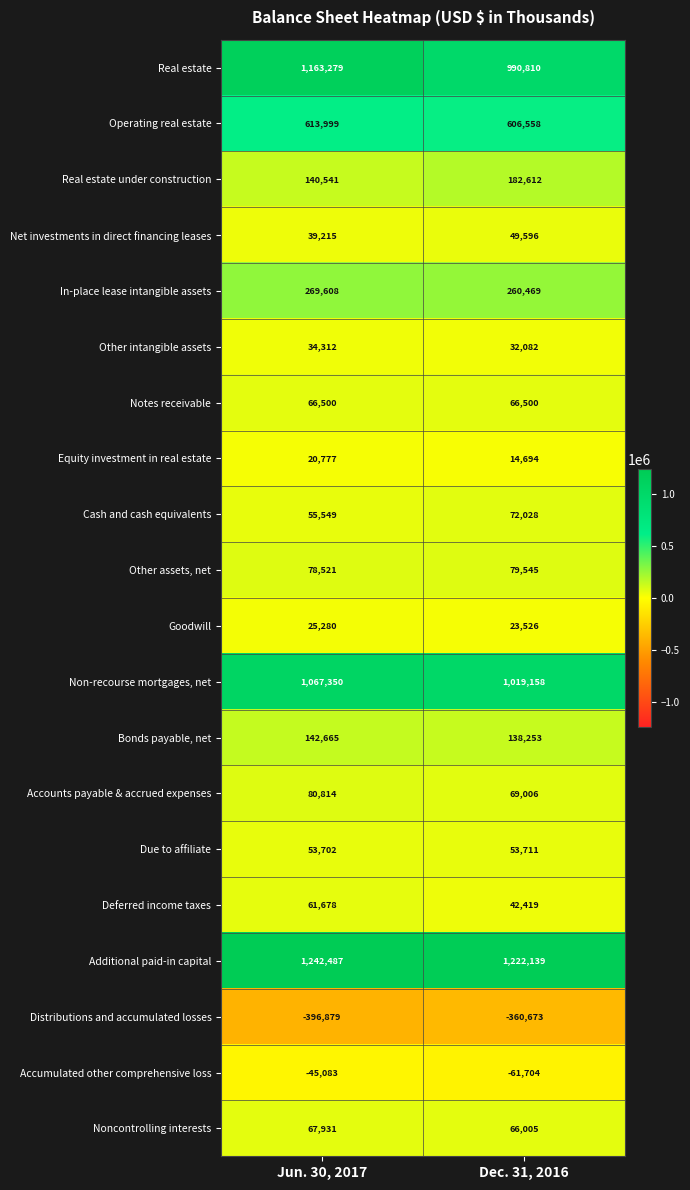

Is it true that Real estate equals 990810 at Dec. 31, 2016?

True